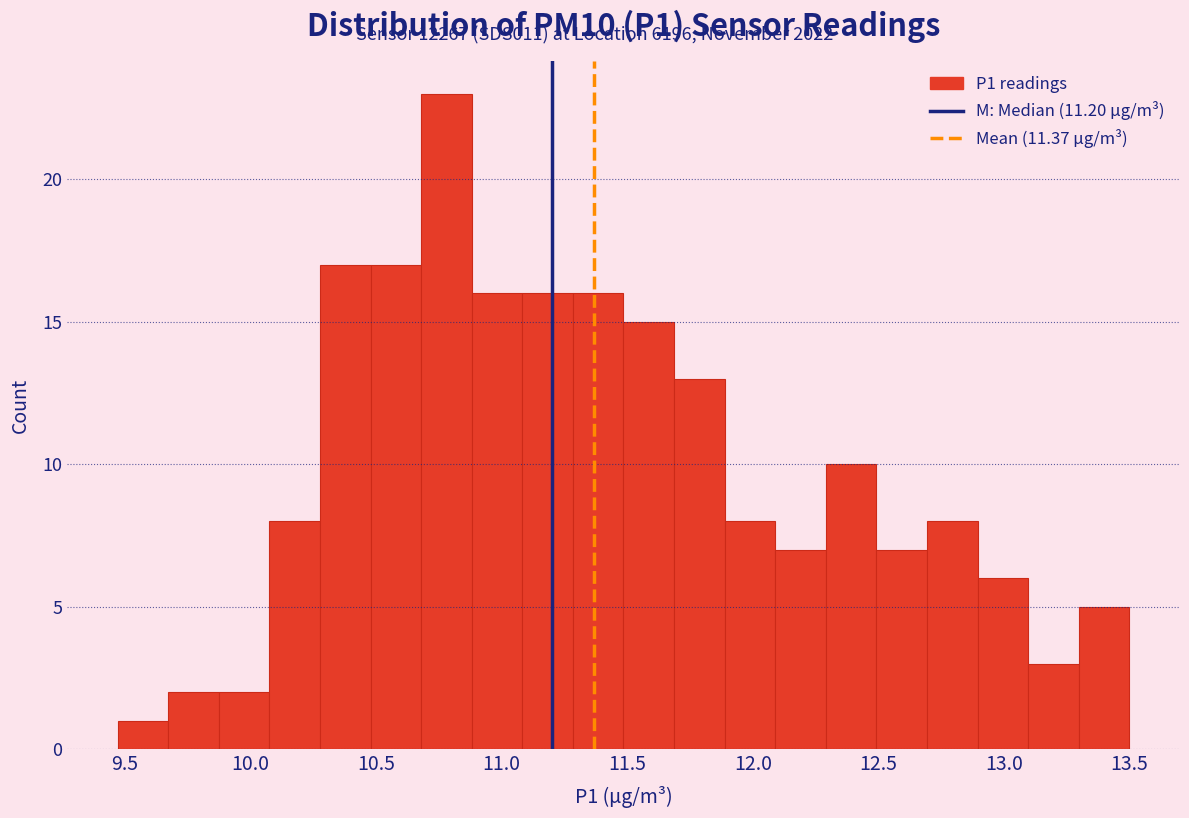

Reading left to right, transcribe this chart: for each bar, give the range it covers on the x-axis and its height. Neither the bar edges nor the heights are printed on the chart, so give them approximately, as read against the axes.

9.45 to 9.65: 1
9.65 to 9.85: 2
9.85 to 10.05: 2
10.05 to 10.30: 8
10.30 to 10.50: 17
10.50 to 10.70: 17
10.70 to 10.90: 23
10.90 to 11.10: 16
11.10 to 11.30: 16
11.30 to 11.50: 16
11.50 to 11.70: 15
11.70 to 11.90: 13
11.90 to 12.10: 8
12.10 to 12.30: 7
12.30 to 12.50: 10
12.50 to 12.70: 7
12.70 to 12.90: 8
12.90 to 13.10: 6
13.10 to 13.30: 3
13.30 to 13.50: 5